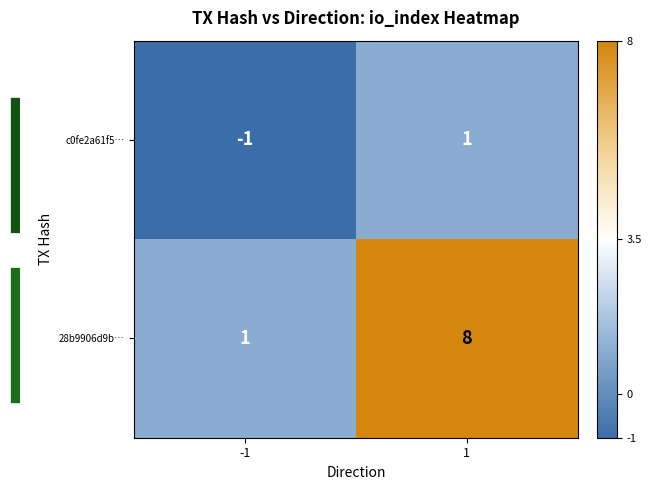

What is the difference between the 28b9906d9b… values at 1 and -1?

7